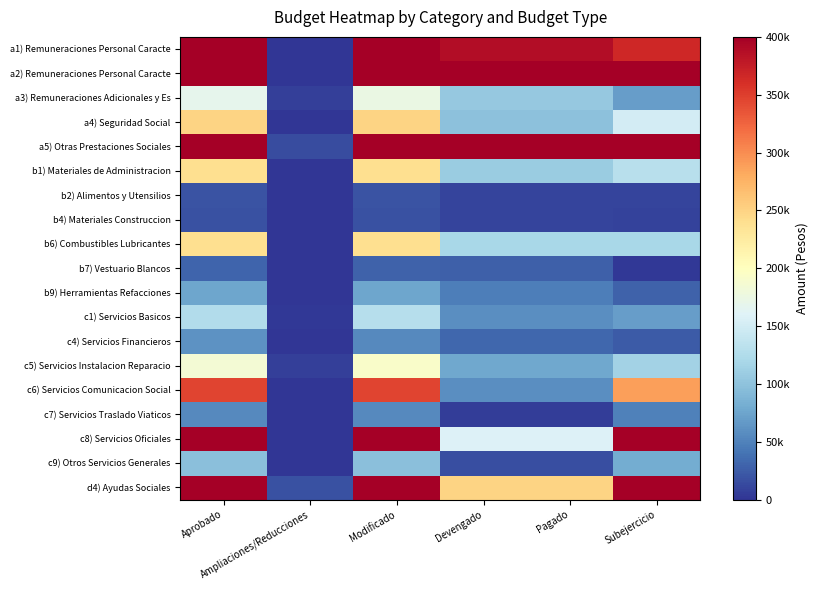

Which label corresponds to the smallest value in the chart?

Ampliaciones/Reducciones